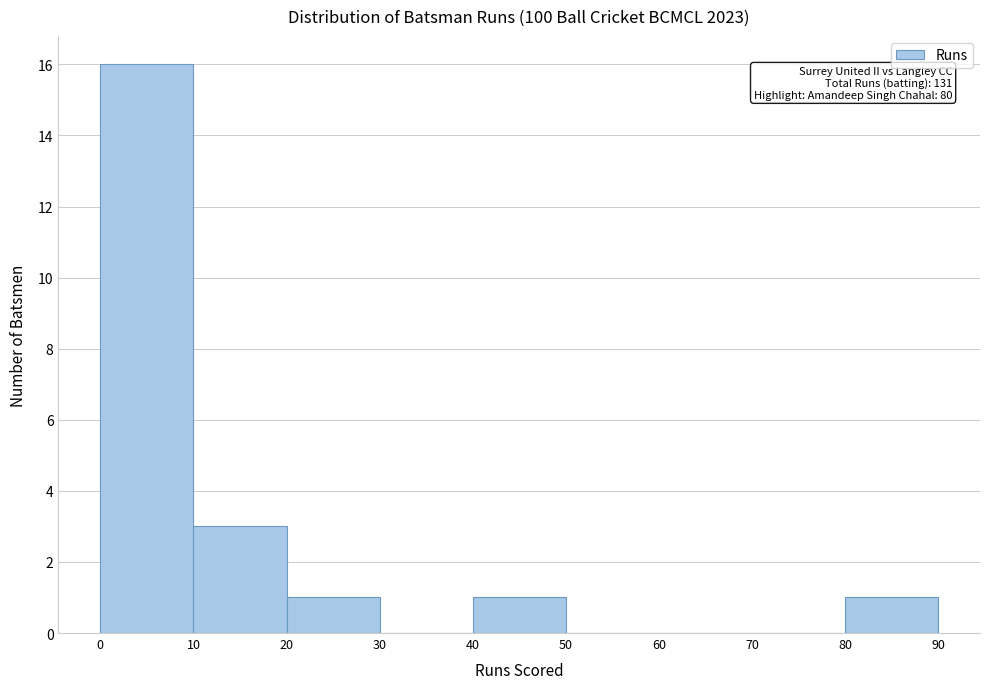

Which range on the x-axis has the tallest bar?

0 to 10